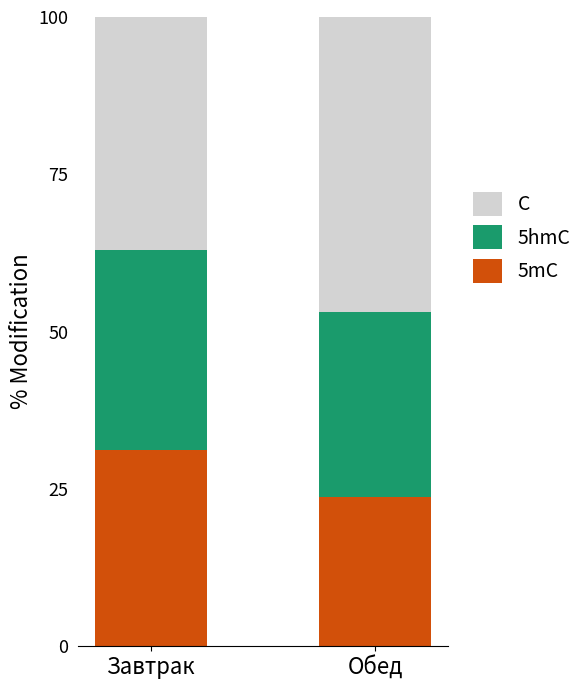

What is the difference between the maximum and minimum values in the 5mC series?

7.4